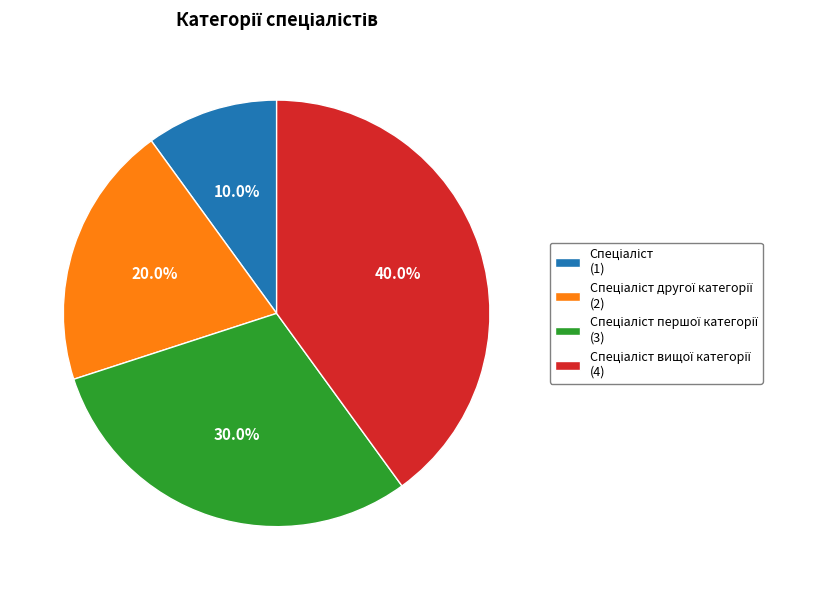

Does any single category account for the majority?

No